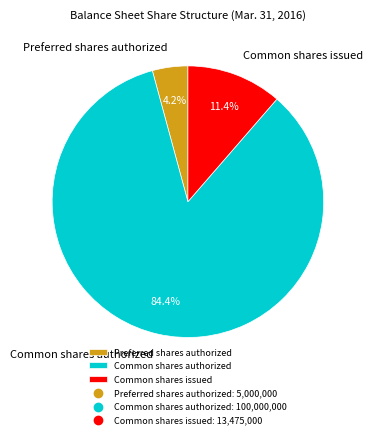

Count the number of slices in the pie.

3